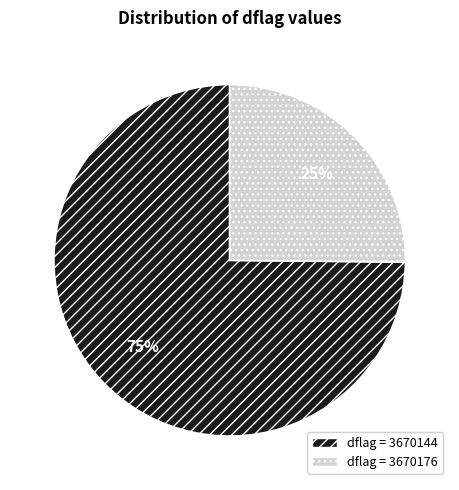

To the nearest percent, what is the difference between the largest and smallest slice percentages?

50%